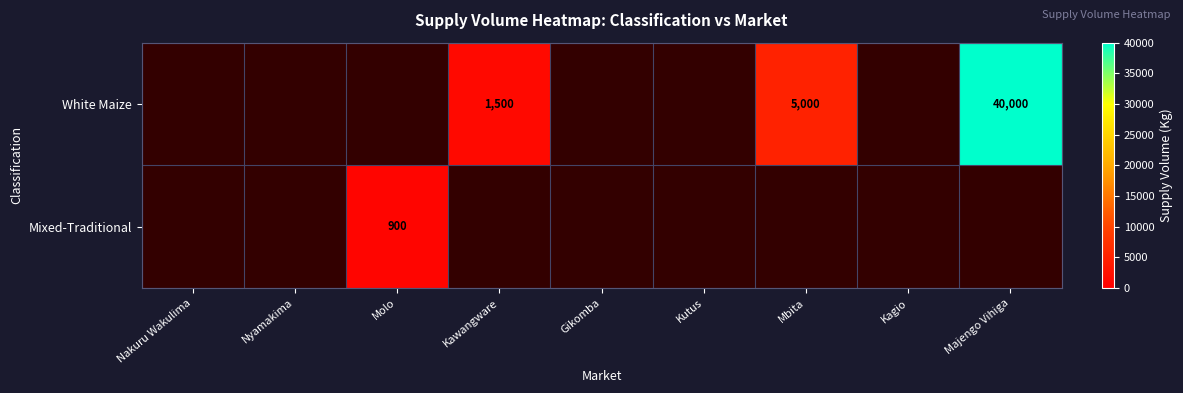

How many distinct data groups are displayed?

2